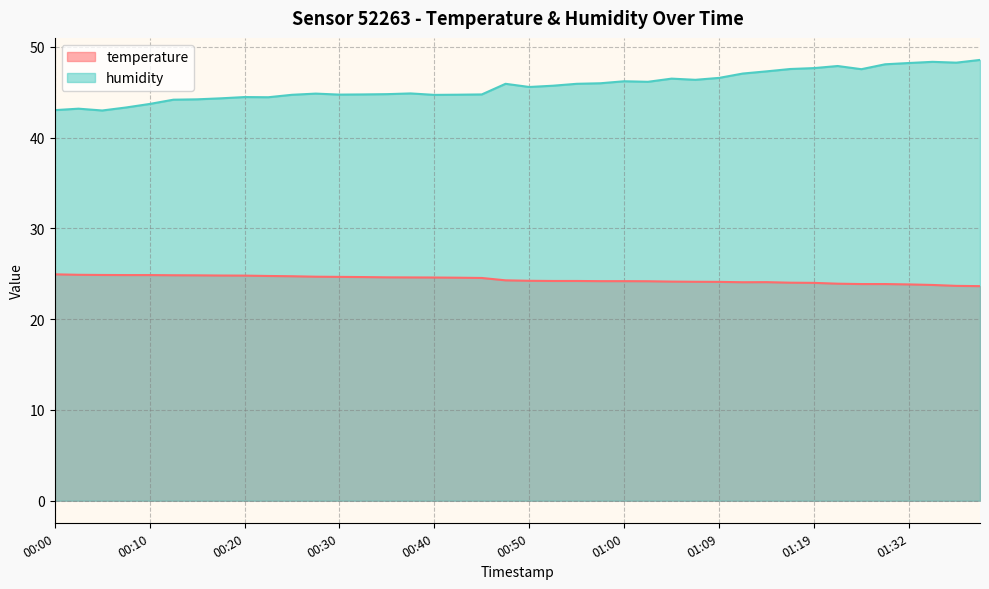

At which label is temperature closest to 24?

01:19